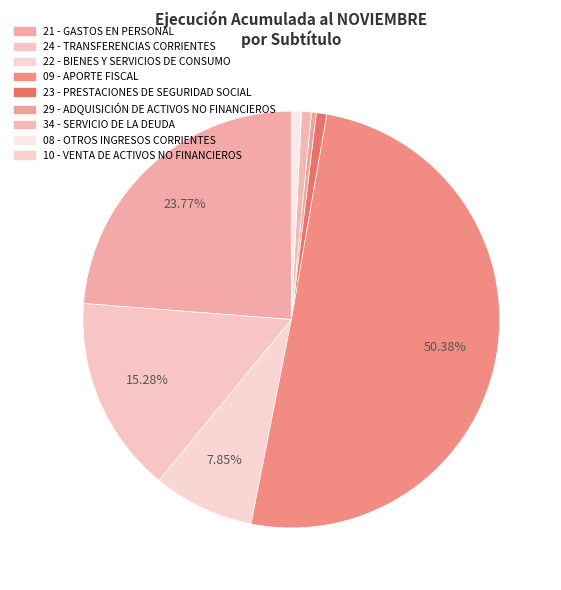

To the nearest percent, what is the average slice percentage?

11%